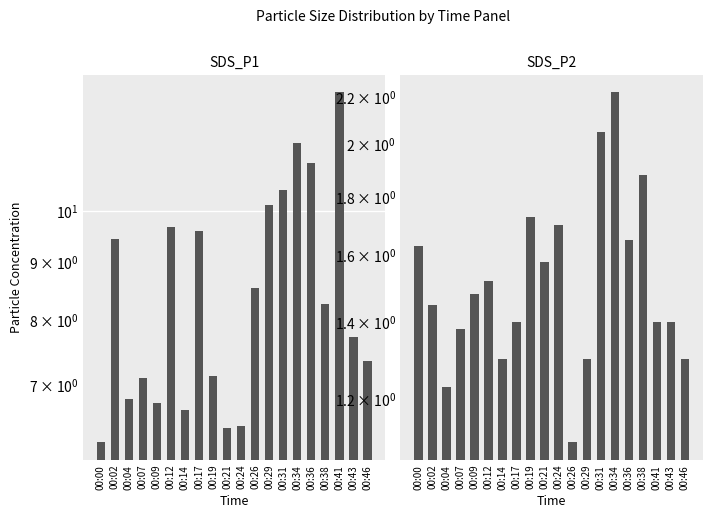

Where is SDS_P1 nearest to the value 9?

00:02